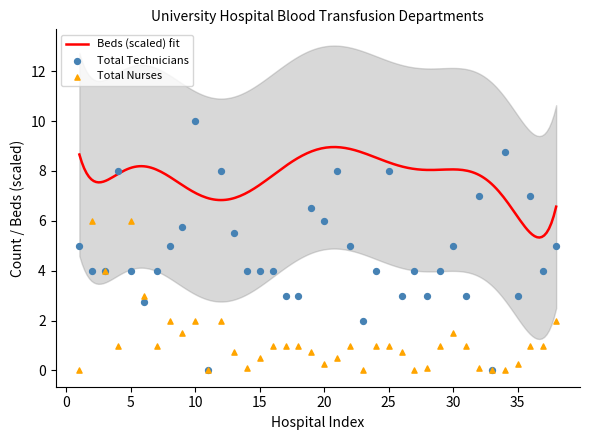

Which series has the widest spread of Y values?

合計技師数